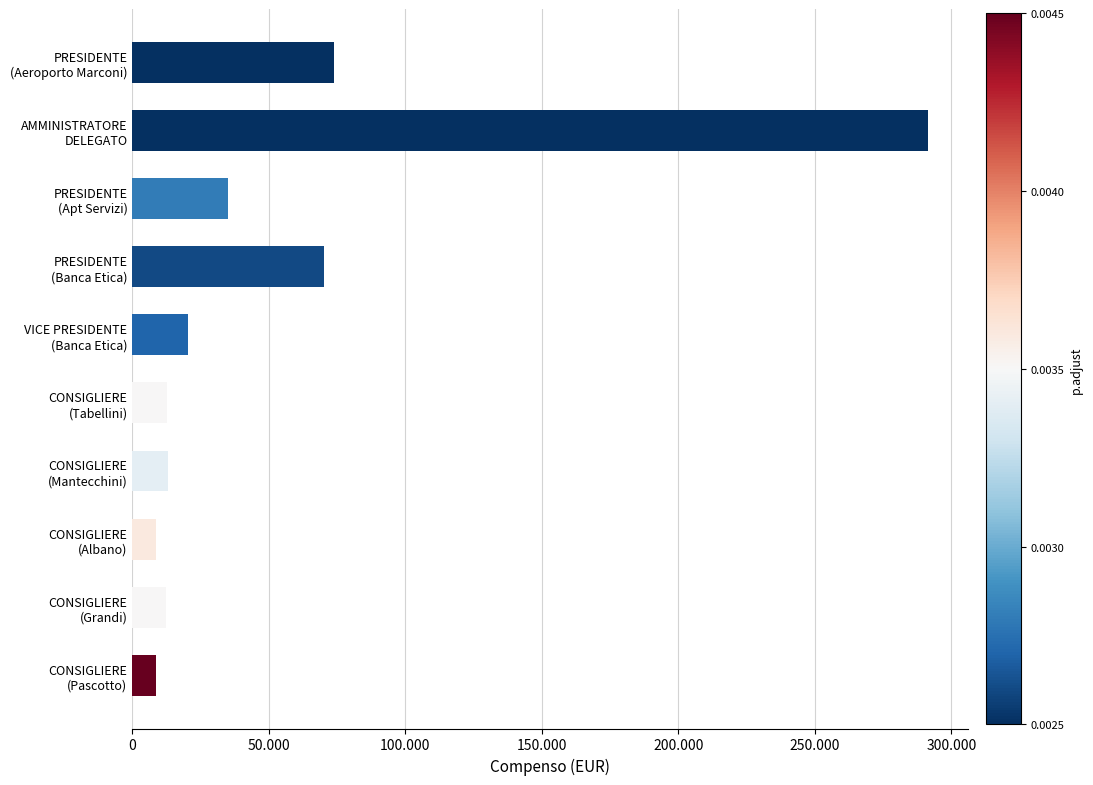

Are the bars horizontal?

Yes